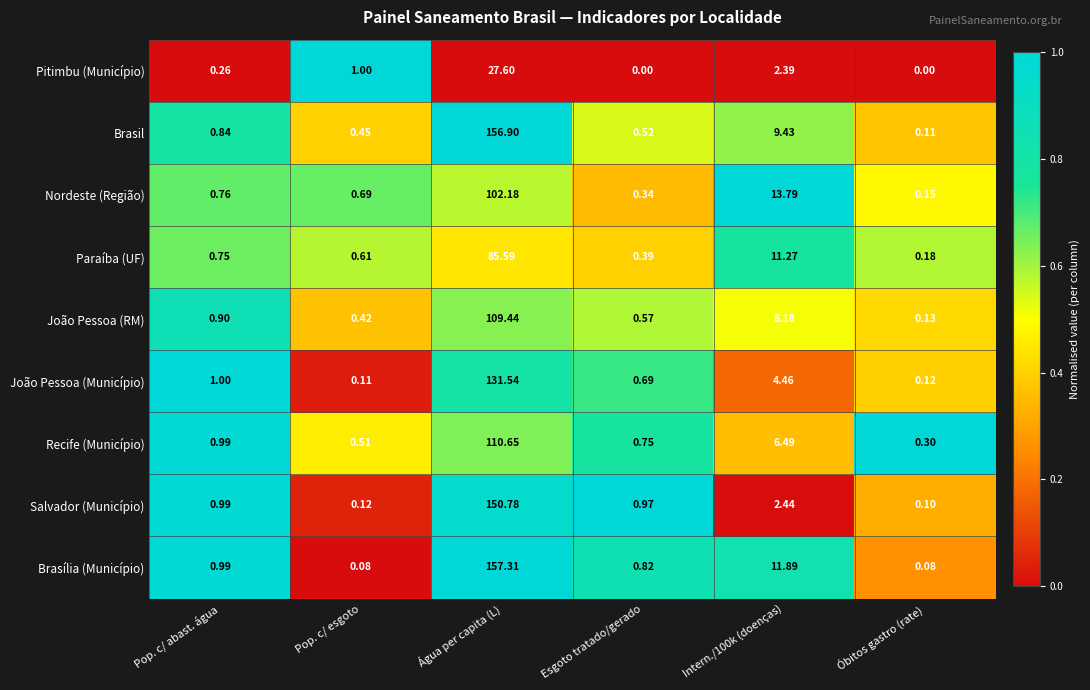

Which category has the highest value across all series?

Água per capita (L)